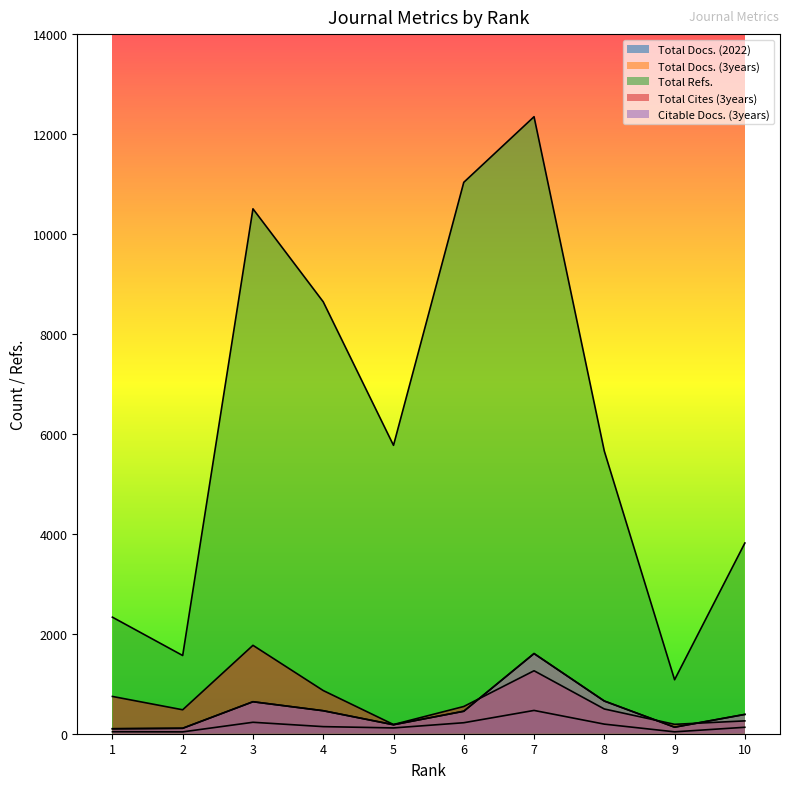

Reading left to right, transcribe all the data shown in this chart.

Total Docs. (2022): 40	37	229	142	116	220	466	192	38	129
Total Docs. (3years): 101	110	640	460	180	450	1604	654	131	387
Total Refs.: 2332	1565	10504	8643	5771	11034	12347	5656	1080	3816
Total Cites (3years): 746	479	1769	864	184	545	1260	495	188	257
Citable Docs. (3years): 98	108	640	460	180	450	1604	654	131	386